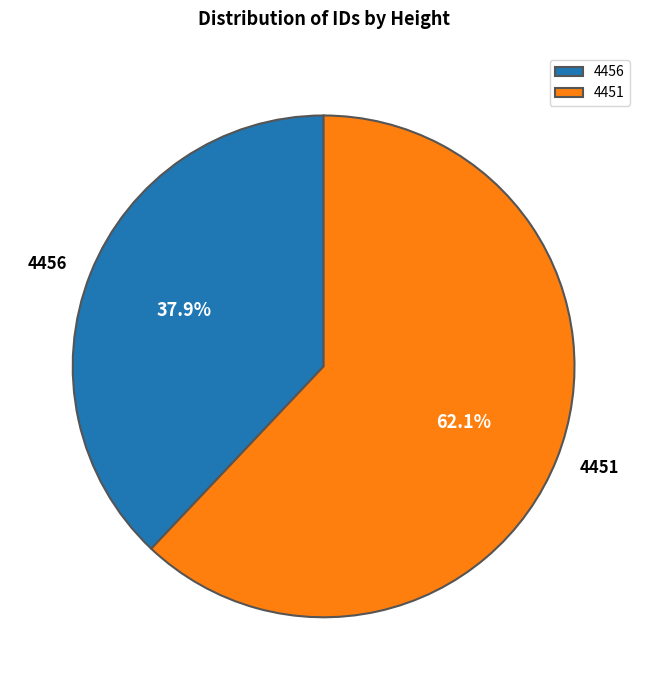

Count the number of slices in the pie.

2